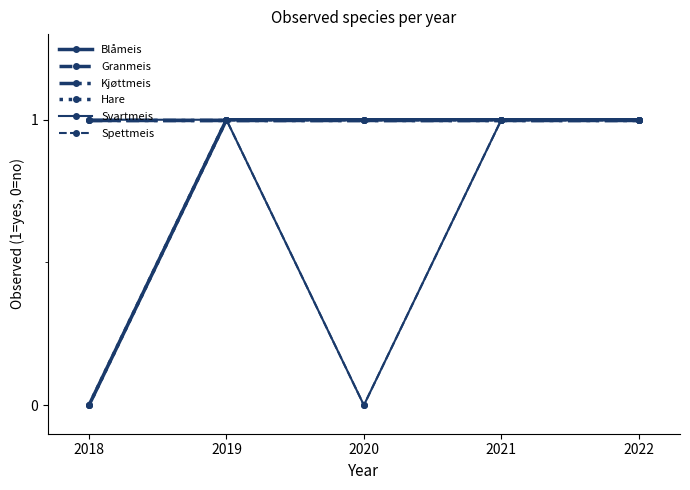

Reading left to right, what are all the values shown in this chart?

Blåmeis: 0	1	1	1	1
Granmeis: 1	1	1	1	1
Kjøttmeis: 1	1	1	1	1
Hare: 0	1	1	1	1
Svartmeis: 1	1	0	1	1
Spettmeis: 0	1	0	1	1